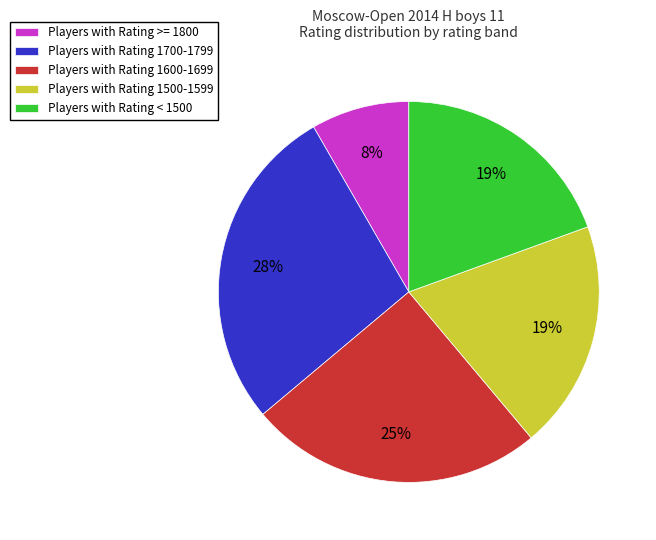

Combined, do Players with Rating >= 1800 and Players with Rating 1500-1599 account for over 50%?

No